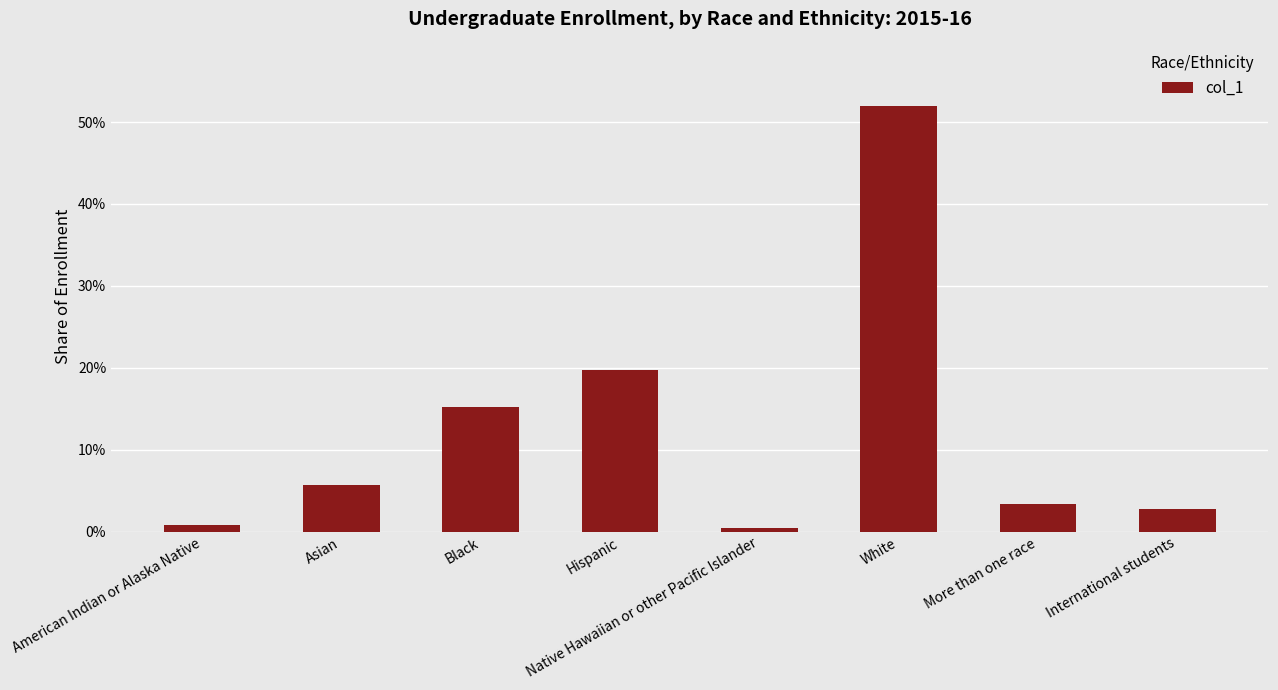

Rank the categories by value from highest to lowest.

White, Hispanic, Black, Asian, More than one race, International students, American Indian or Alaska Native, Native Hawaiian or other Pacific Islander